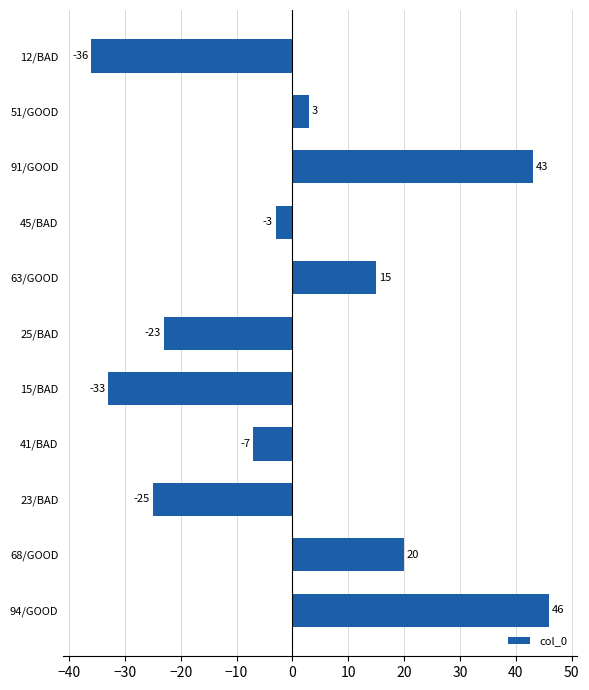

Approximately how many times larger is the value at 94/GOOD compared to 91/GOOD?

1.1